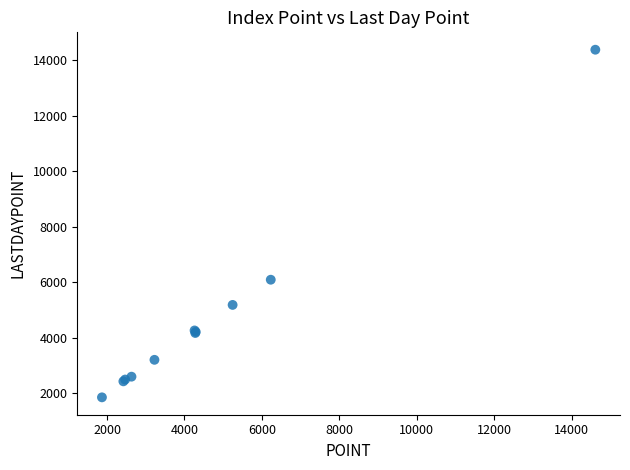

What Y value in the scatter plot is closest to 8114?

6088.1